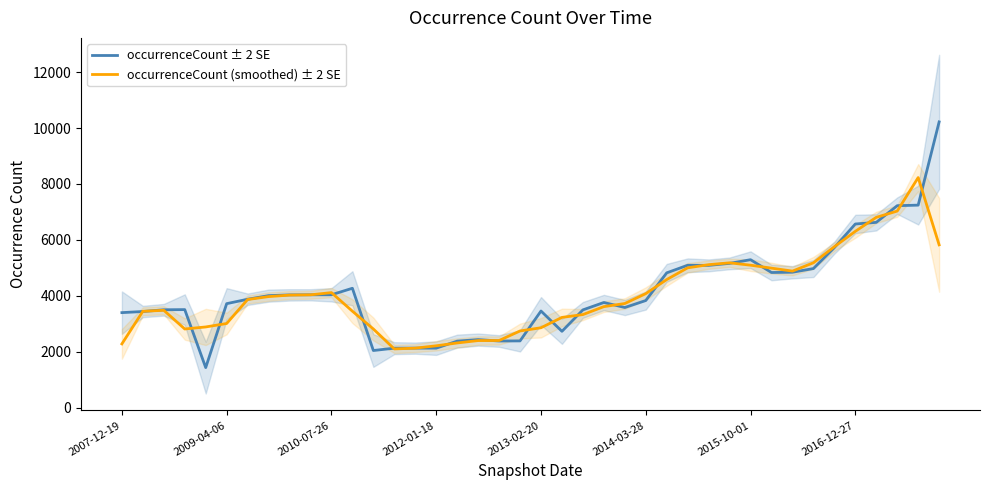

What is the minimum value for occurrenceCount (smoothed) ± 2 SE?

2096.7